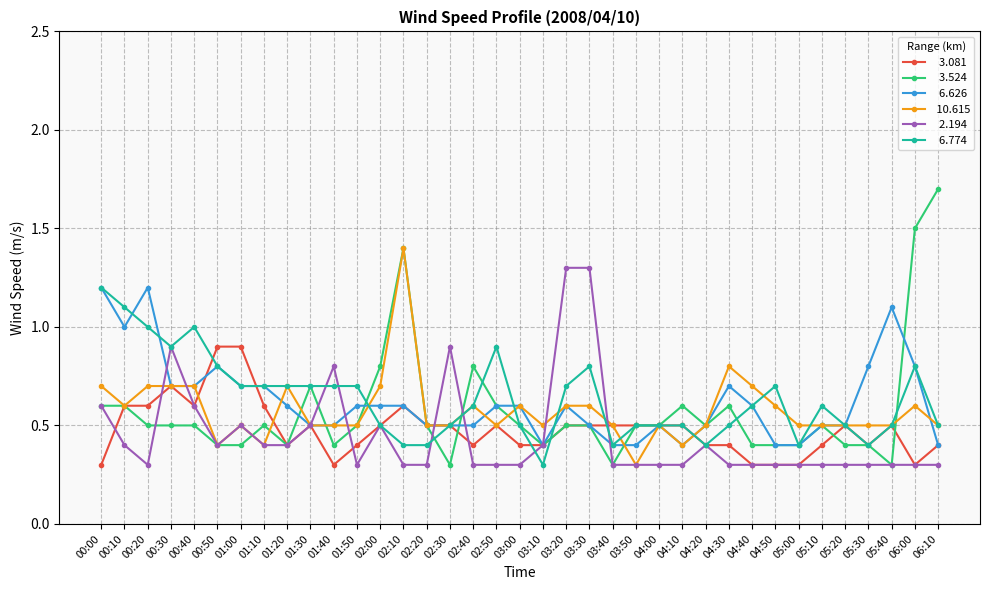

What is the difference between the highest and lowest values at 01:50?

0.4